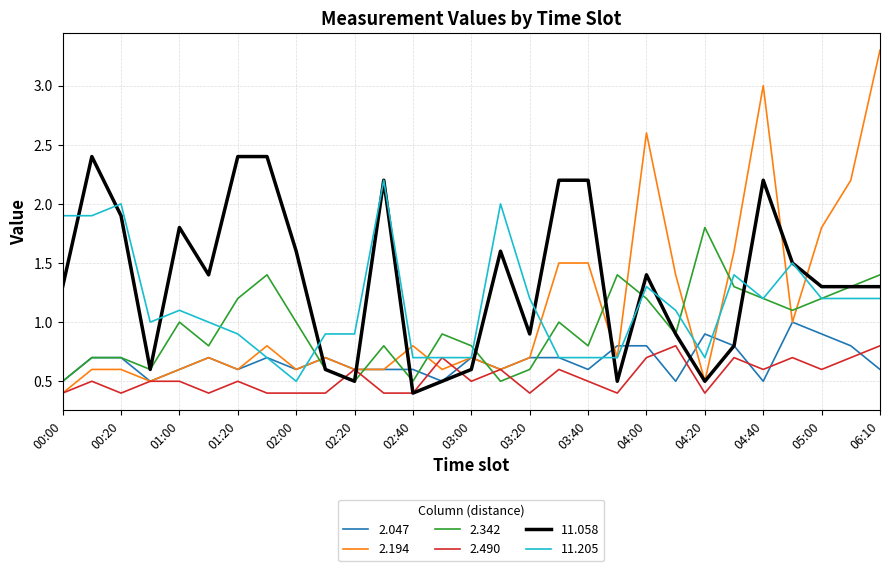

Which series has the largest total across all categories?

11.058